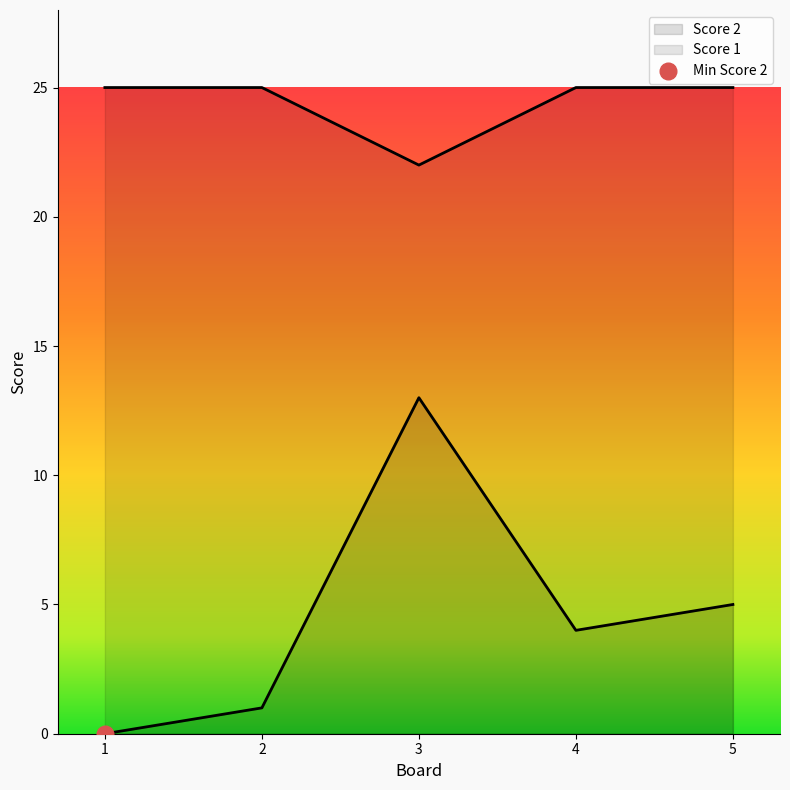

Does the chart display data point markers on the line(s)?

No